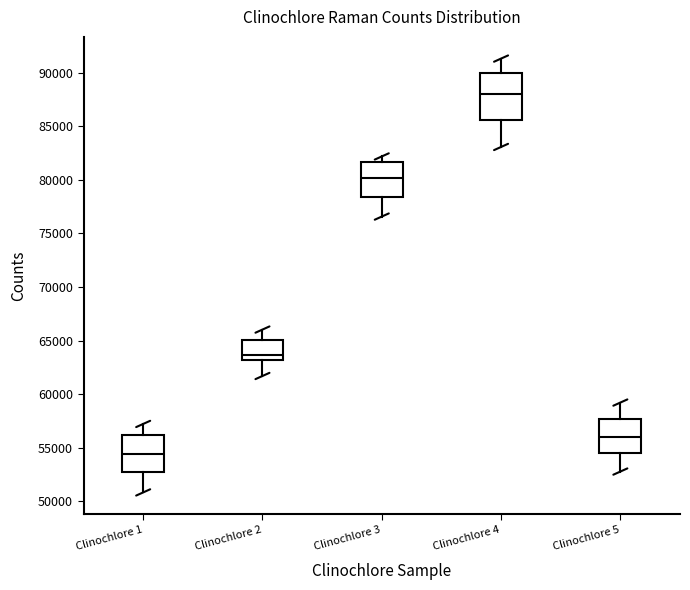

Reading left to right, read every box against the y-axis: the position of its median line, the range the box covers, and the ends of its whiskers. The values are not printed on the chart, so give them approximately, as read against the axis.

Clinochlore 1: median 54500, box 52500 to 56000, whiskers 51000 to 57000
Clinochlore 2: median 63500, box 63000 to 65000, whiskers 61500 to 66000
Clinochlore 3: median 80000, box 78500 to 81500, whiskers 76500 to 82000
Clinochlore 4: median 88000, box 85500 to 90000, whiskers 83000 to 91500
Clinochlore 5: median 56000, box 54500 to 57500, whiskers 53000 to 59000